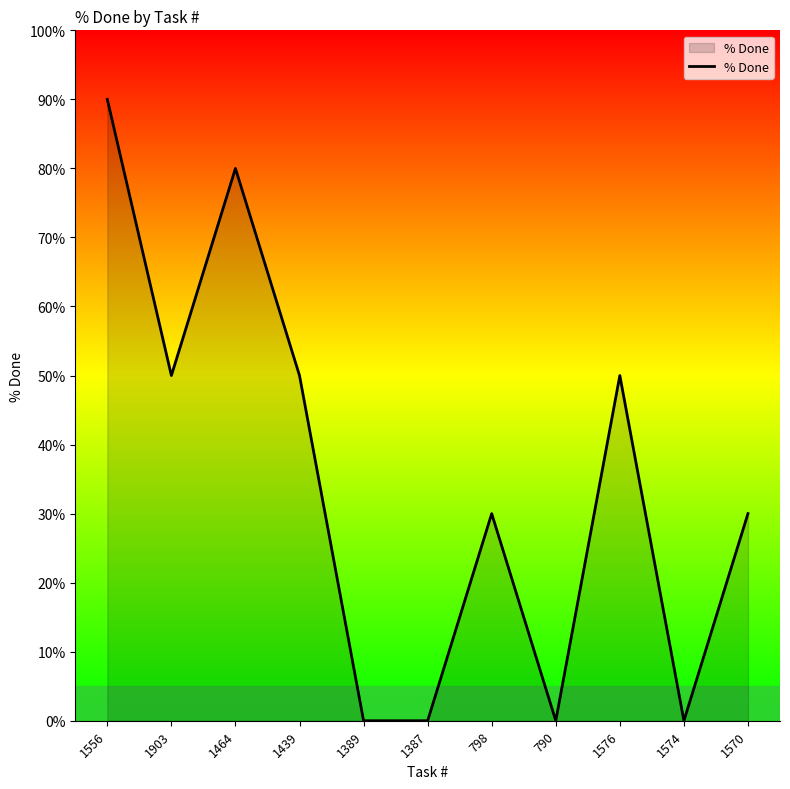

Which label corresponds to the largest value in the chart?

1556